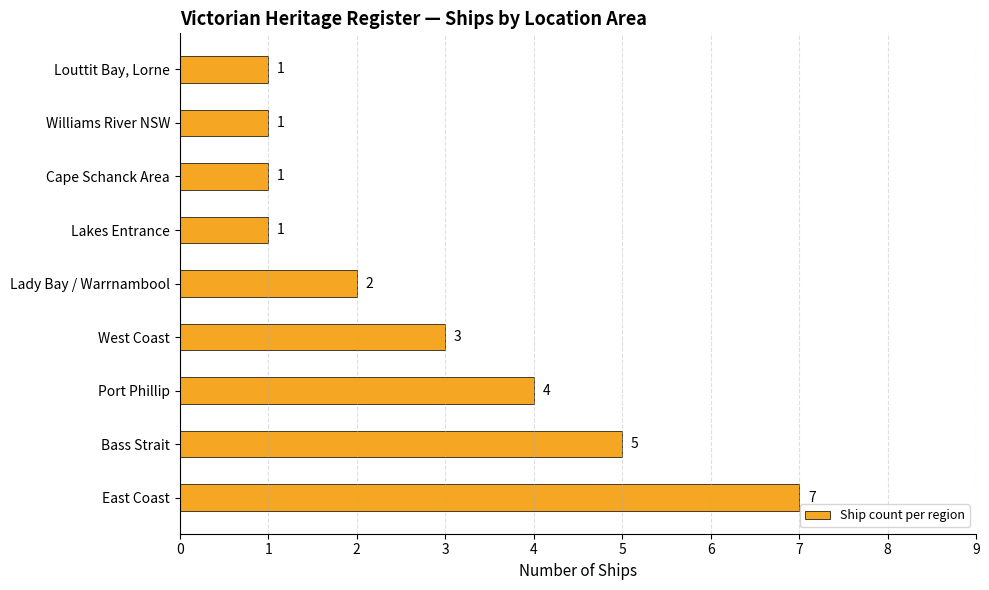

The chart shows a value of 1 at Williams River NSW. True or false?

True